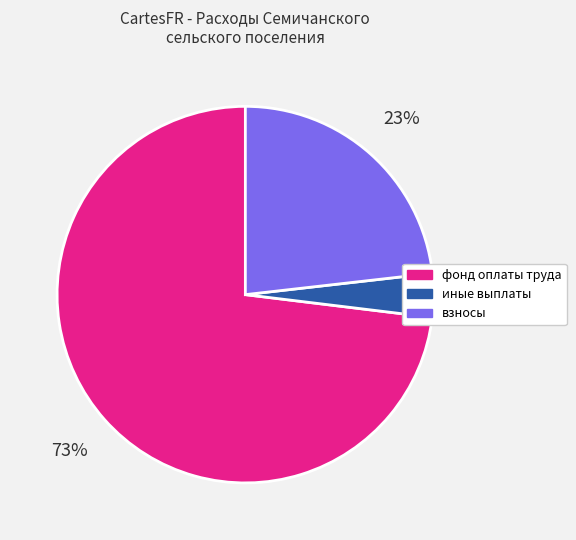

Is there a majority slice in this chart?

Yes